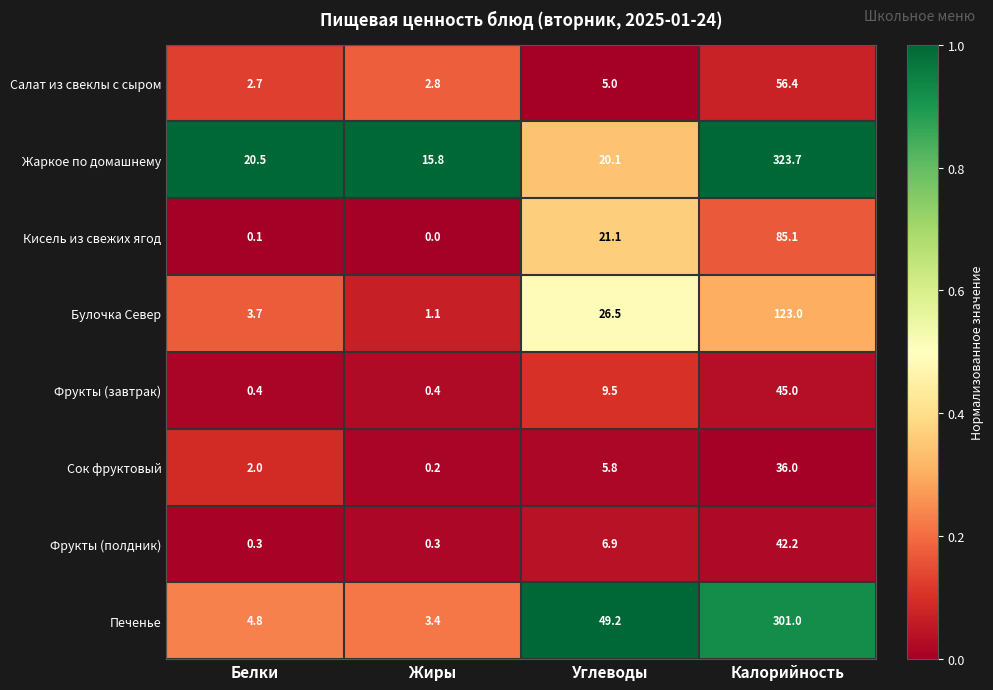

Which category has the lowest value across all series?

Жиры